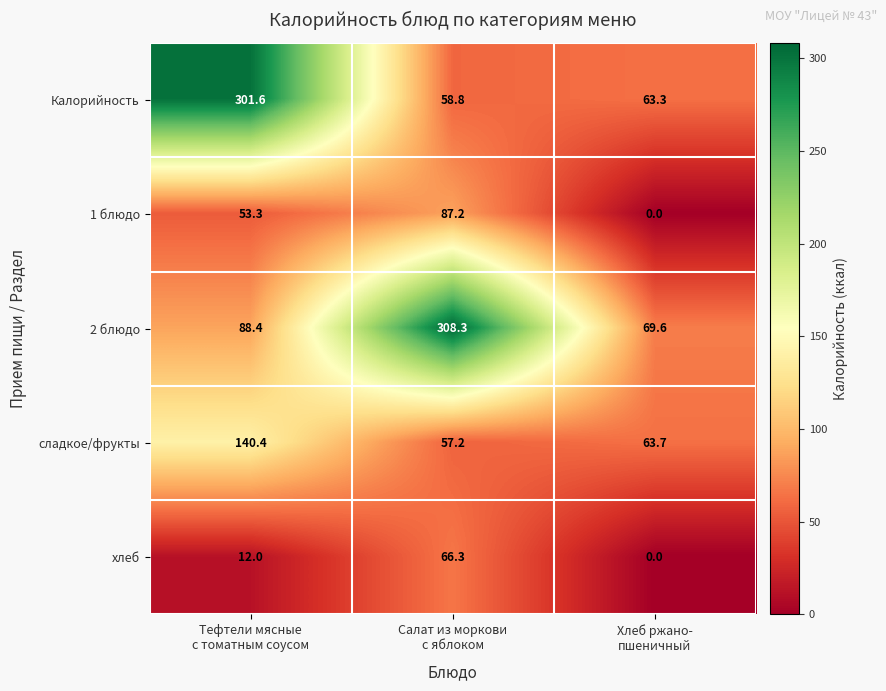

Rank the series by their maximum value, from lowest to highest.

хлеб, 1 блюдо, сладкое/фрукты, Калорийность, 2 блюдо